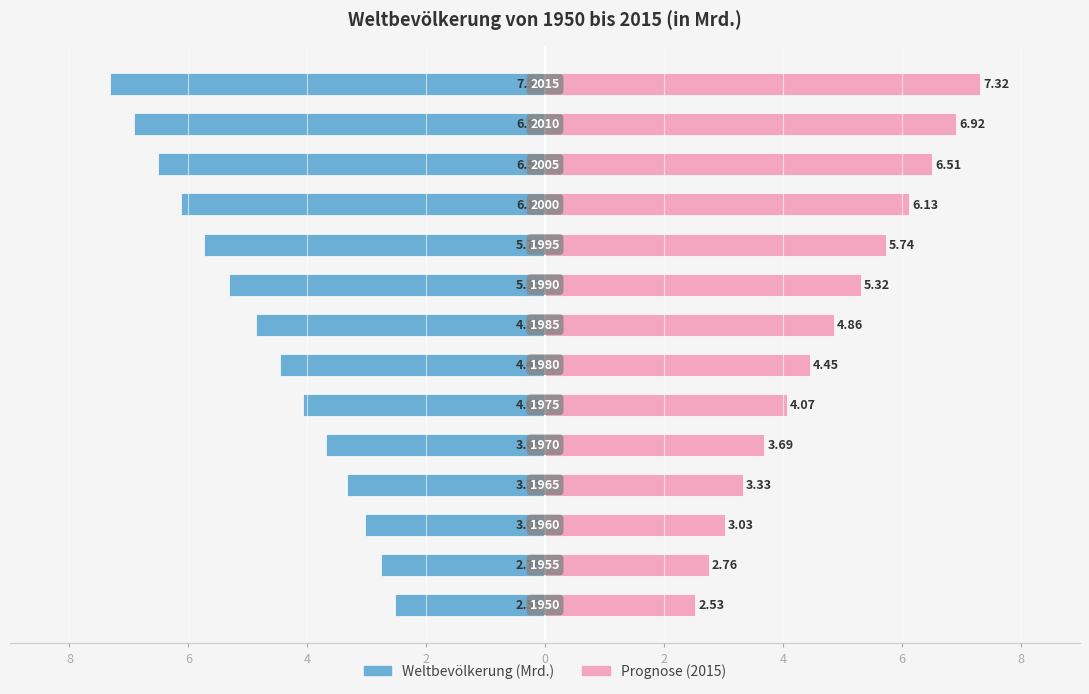

Is the value of Left (Blau) at 4 greater than the value of Right (Rosa) at 9?

No